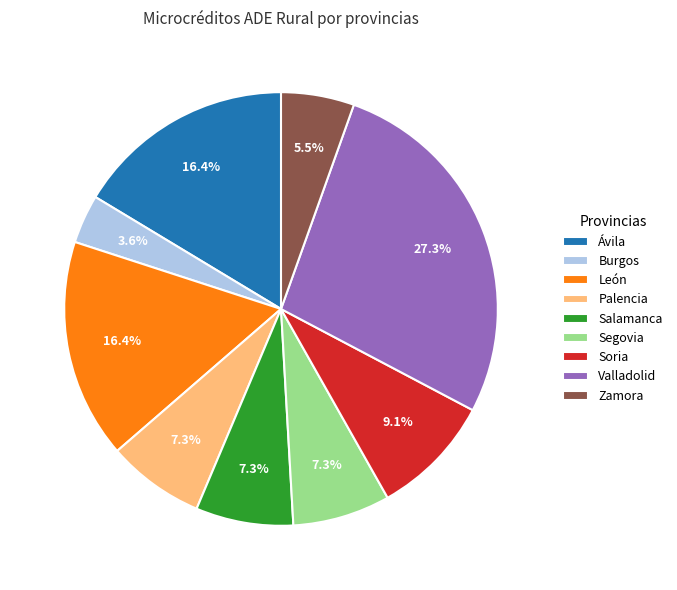

To the nearest percent, what is the combined percentage of Valladolid and Ávila?

44%